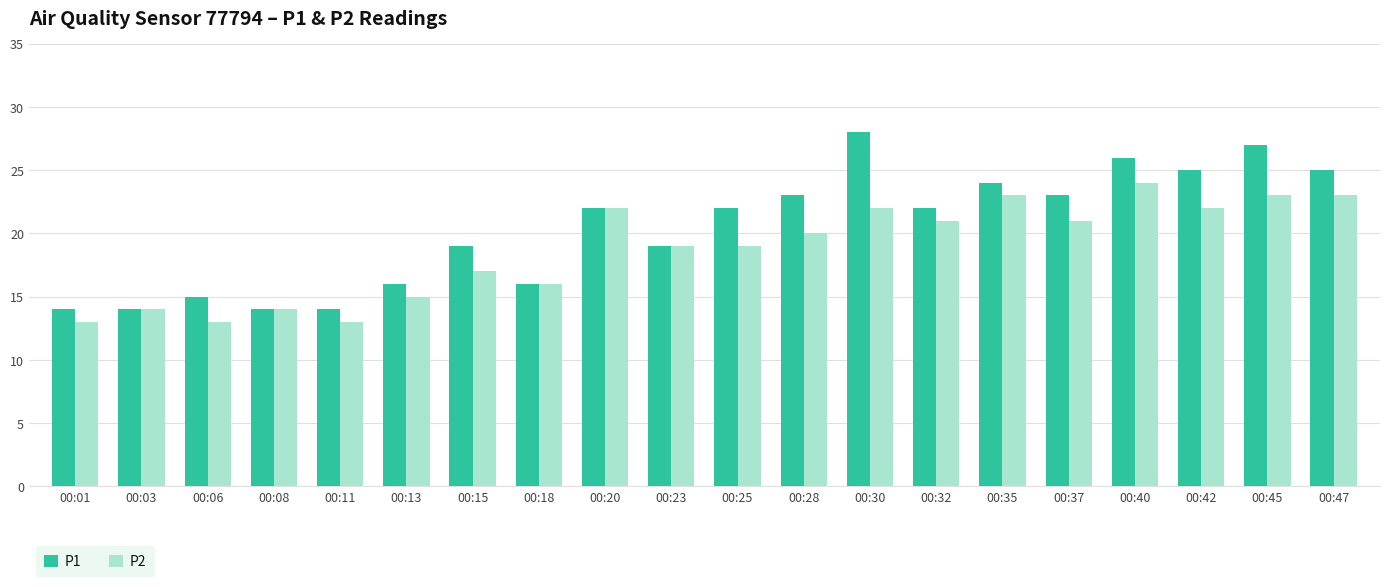

What is the total value across all series at 00:35?

47